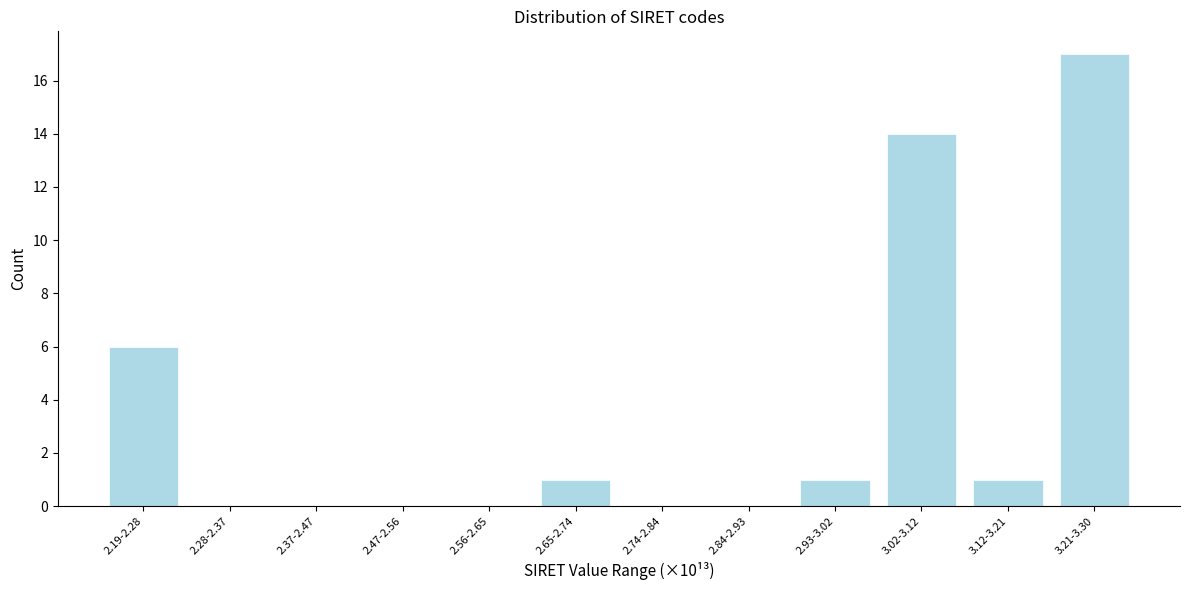

Reading left to right, what are all the values shown in this chart?

2.19-2.28=6	2.28-2.37=0	2.37-2.47=0	2.47-2.56=0	2.56-2.65=0	2.65-2.74=1	2.74-2.84=0	2.84-2.93=0	2.93-3.02=1	3.02-3.12=14	3.12-3.21=1	3.21-3.30=17